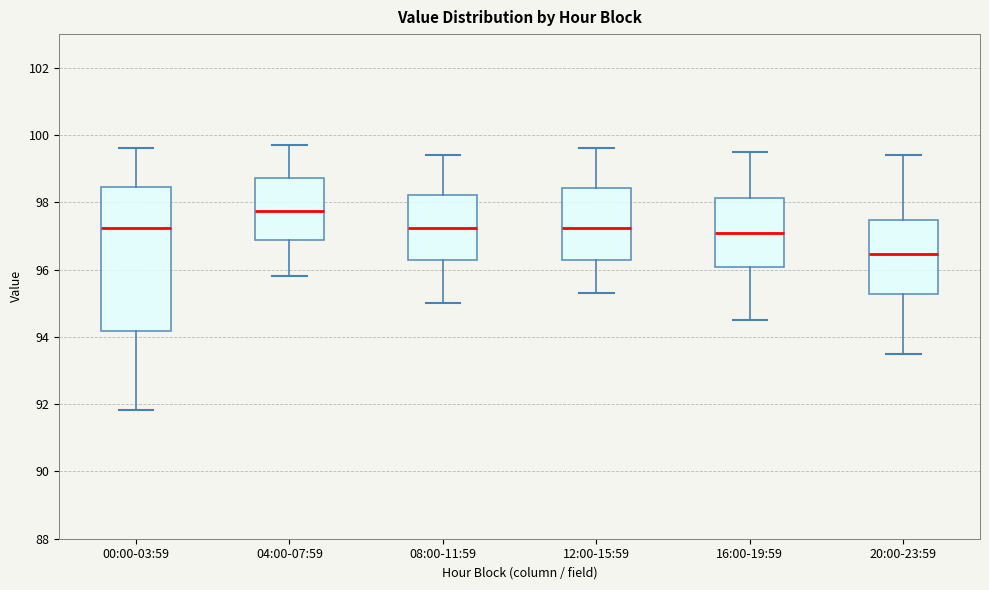

Which box's median line is the lowest?

20:00-23:59